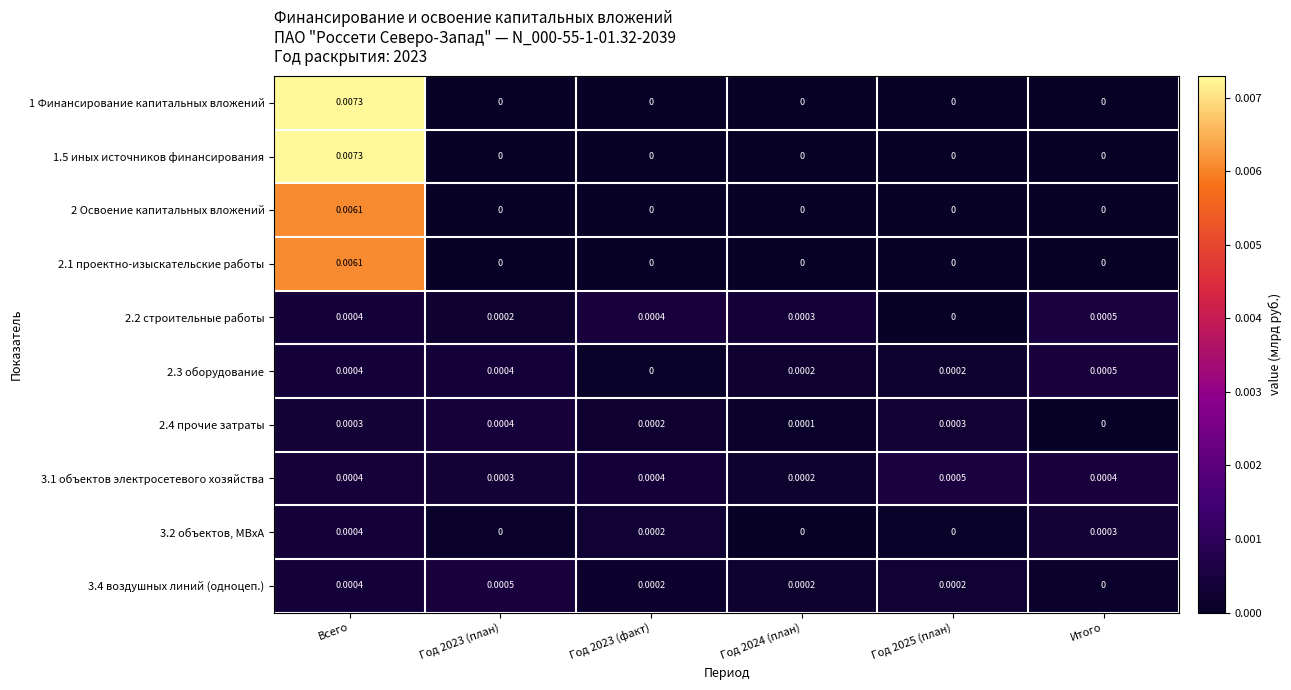

How many data points does each series have?

6